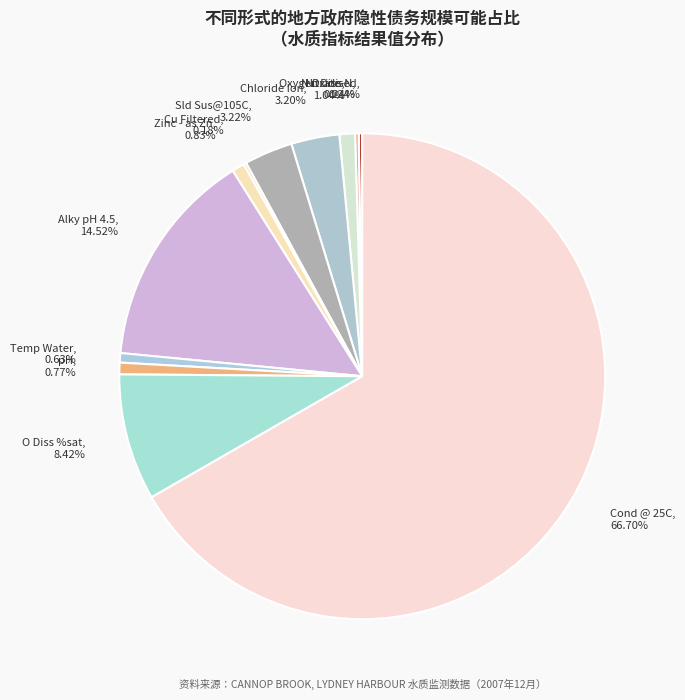

What is the ratio of the value at O Diss %sat, 8.42% to the value at Oxygen Diss, 1.04%?

8.1